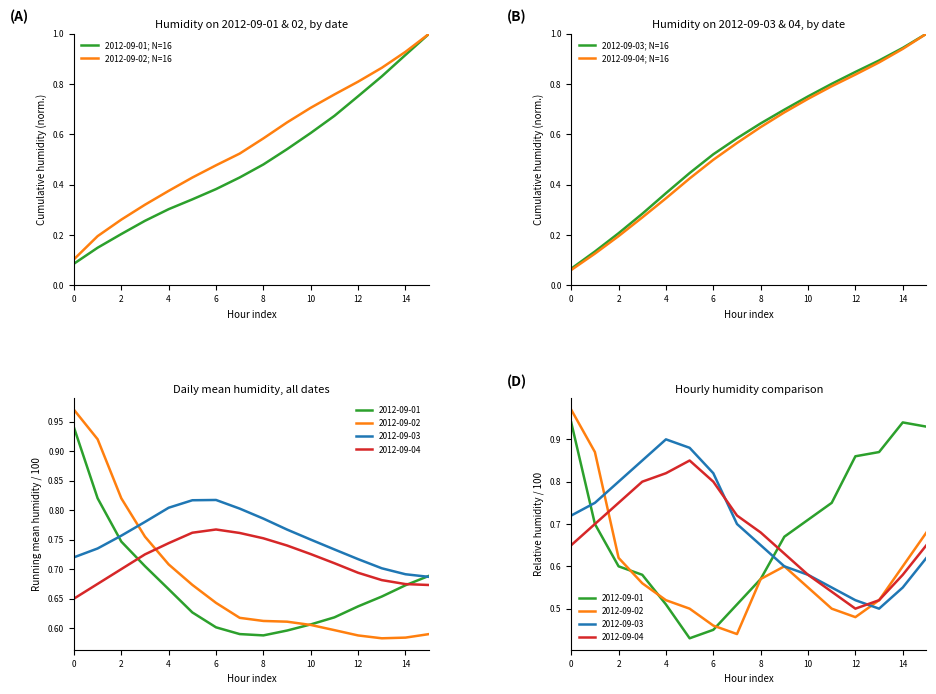

What is the total value across all series at 14?

2.1